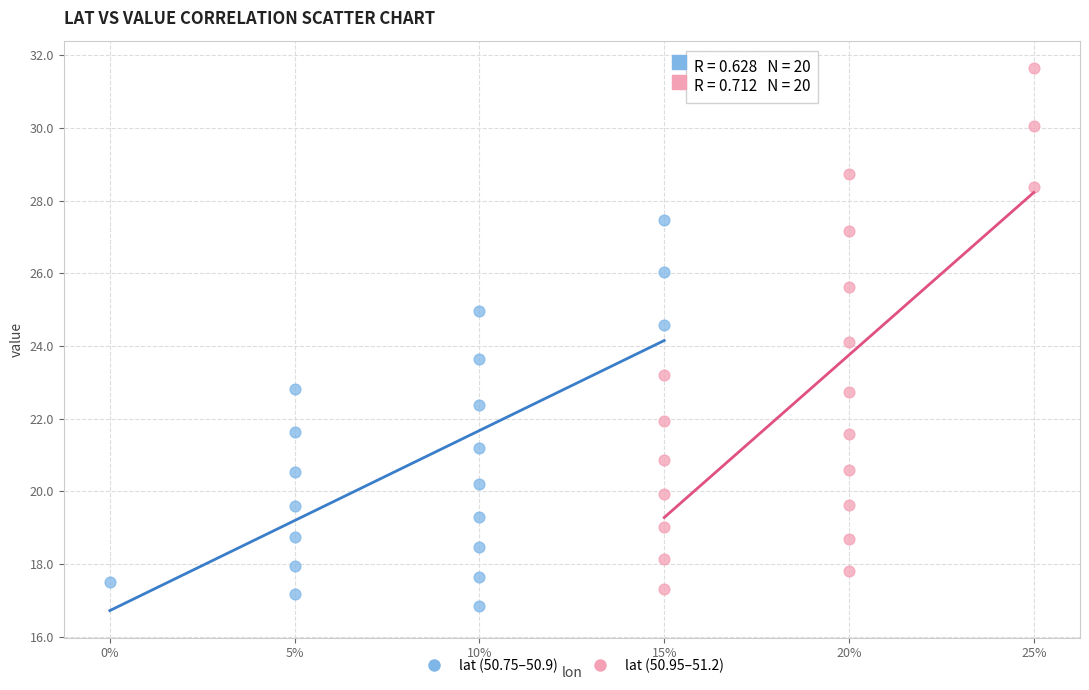

Which series contains the lowest Y value?

lat (50.75–50.9)